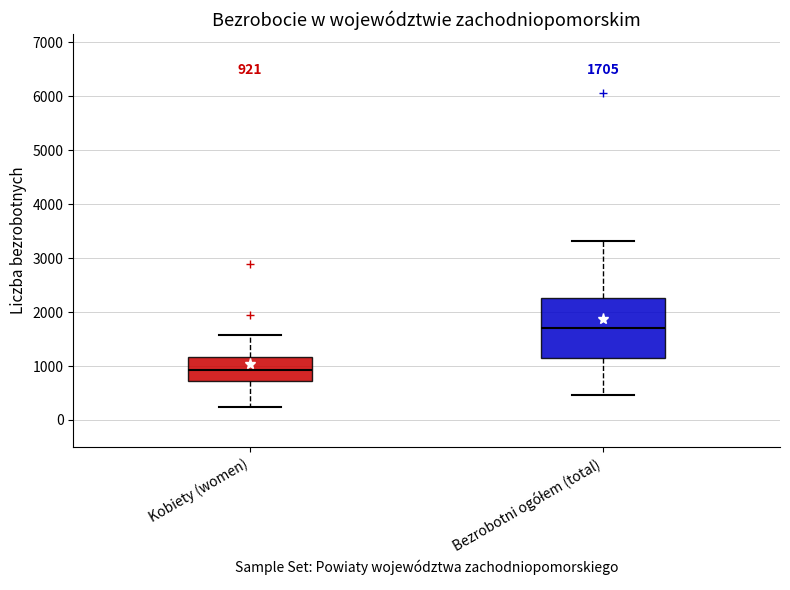

Comparing the boxes themselves (not the whiskers), which one is the tallest?

Bezrobotni ogółem (total)